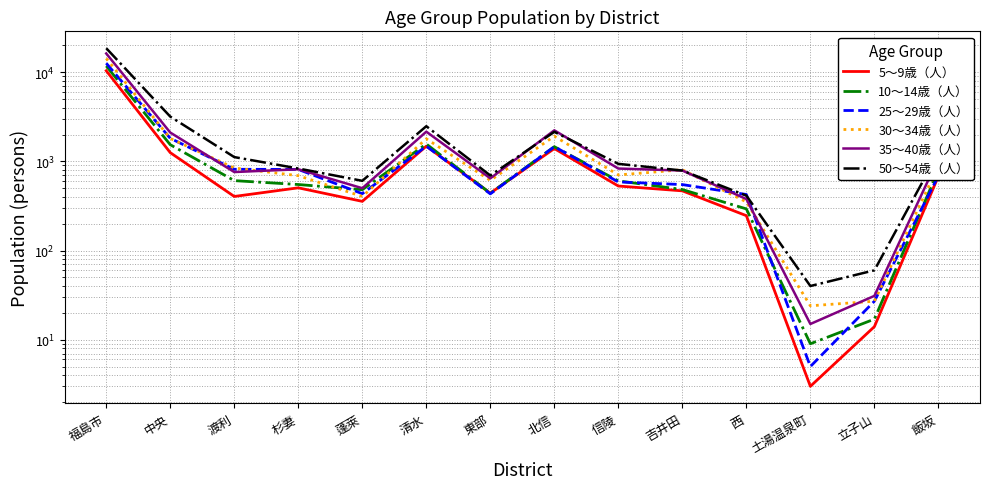

Which has a higher value, 清水 or 西?

清水